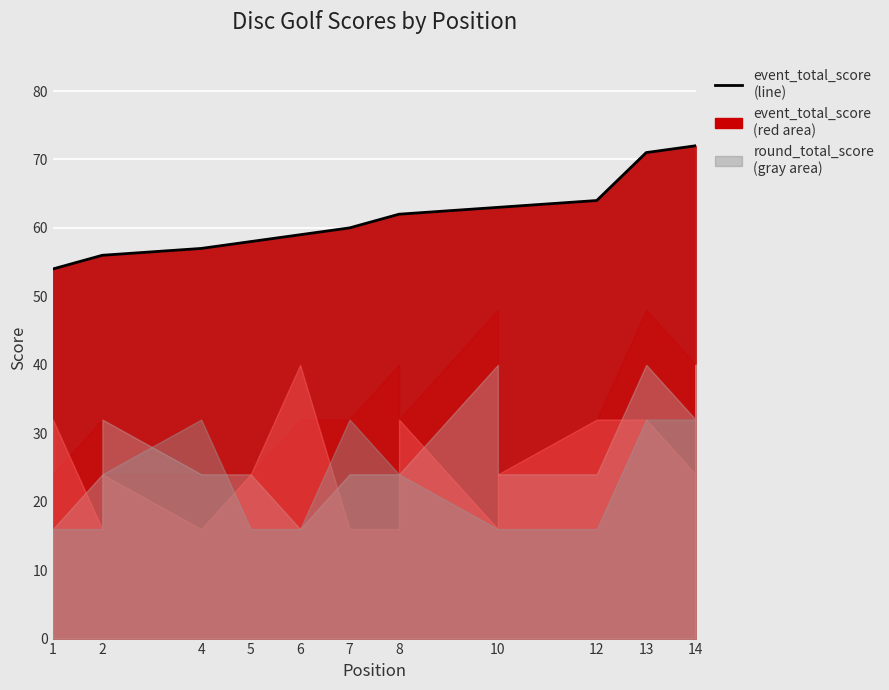

How many lines are shown in the chart?

1